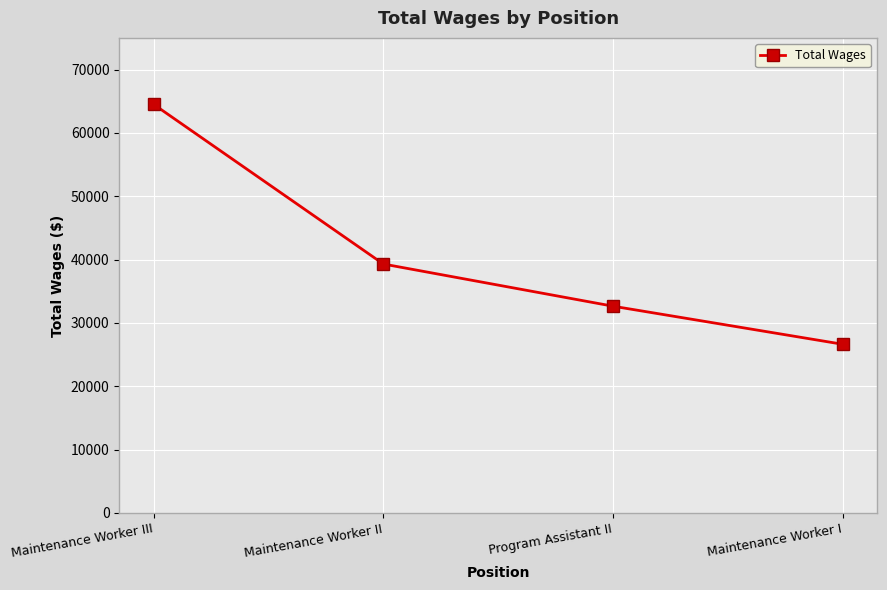

Approximately how many times larger is the value at Program Assistant II compared to Maintenance Worker I?

1.2